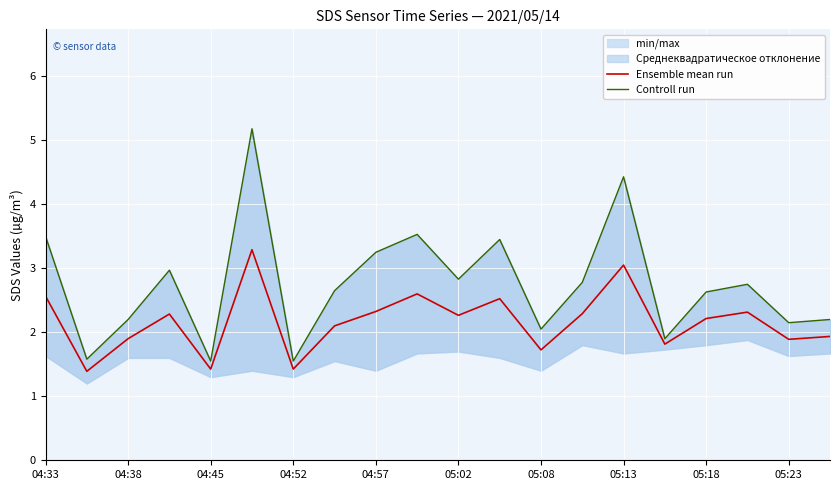

True or false: Controll run and Ensemble mean run cross at least once.

False